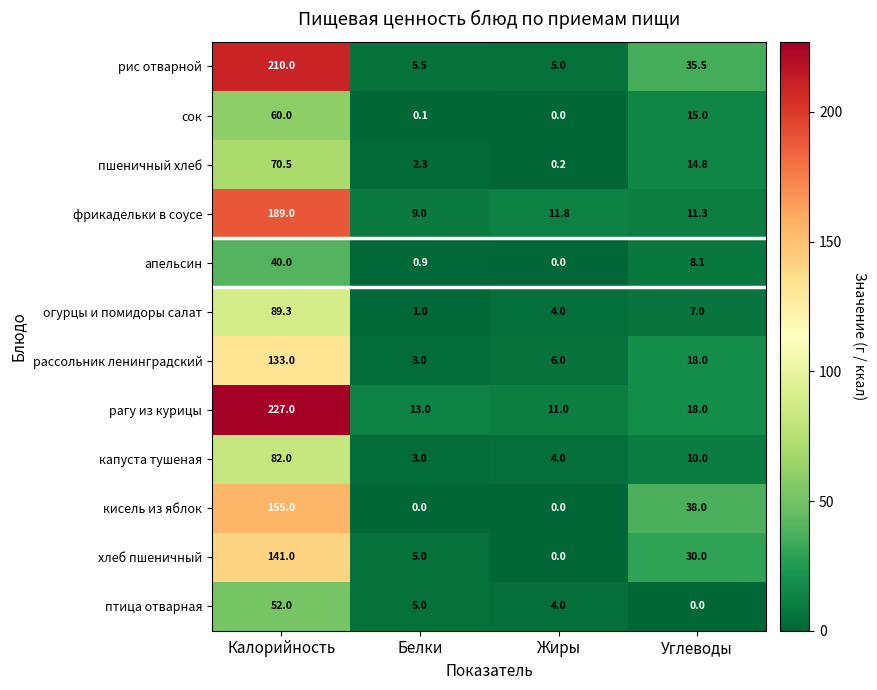

What is the average value of the капуста тушеная series?

24.8